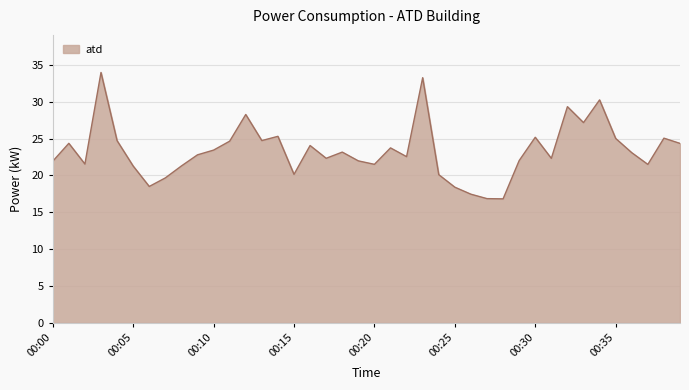

What is the difference between the maximum and minimum values?

17.1